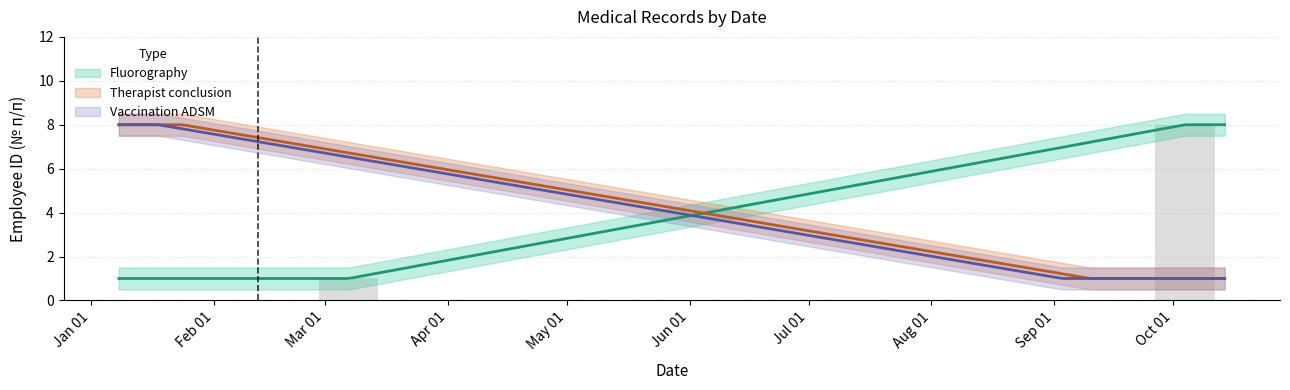

What is the difference between the Fluorography values at 1 and 0?

7